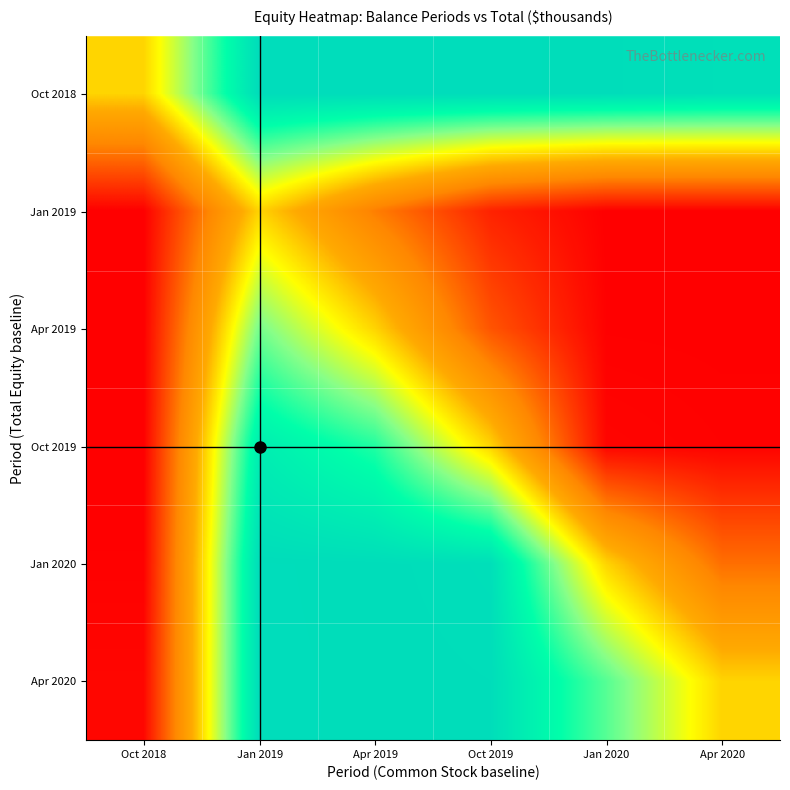

What is the maximum value shown in the chart?

1.0